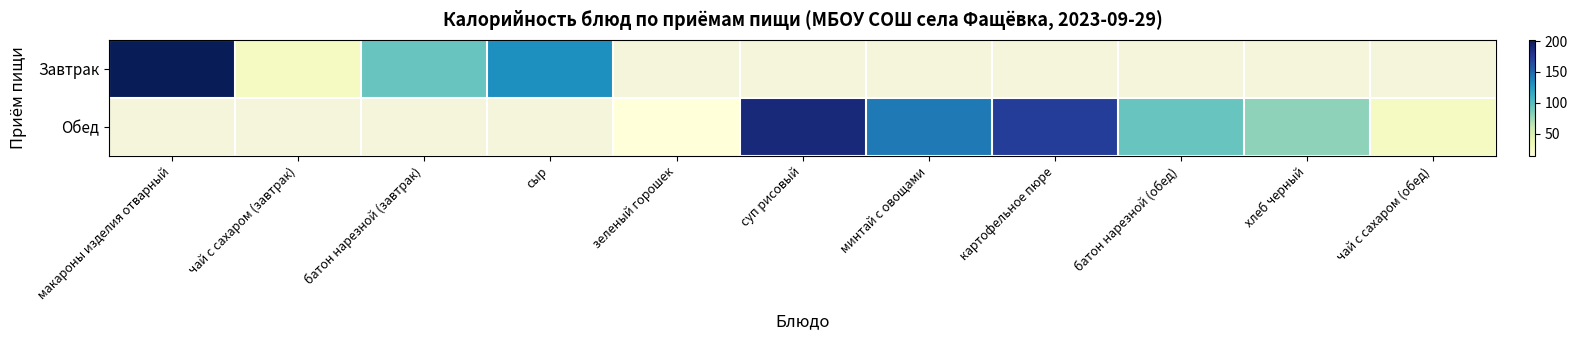

Count the number of categories in the chart.

11